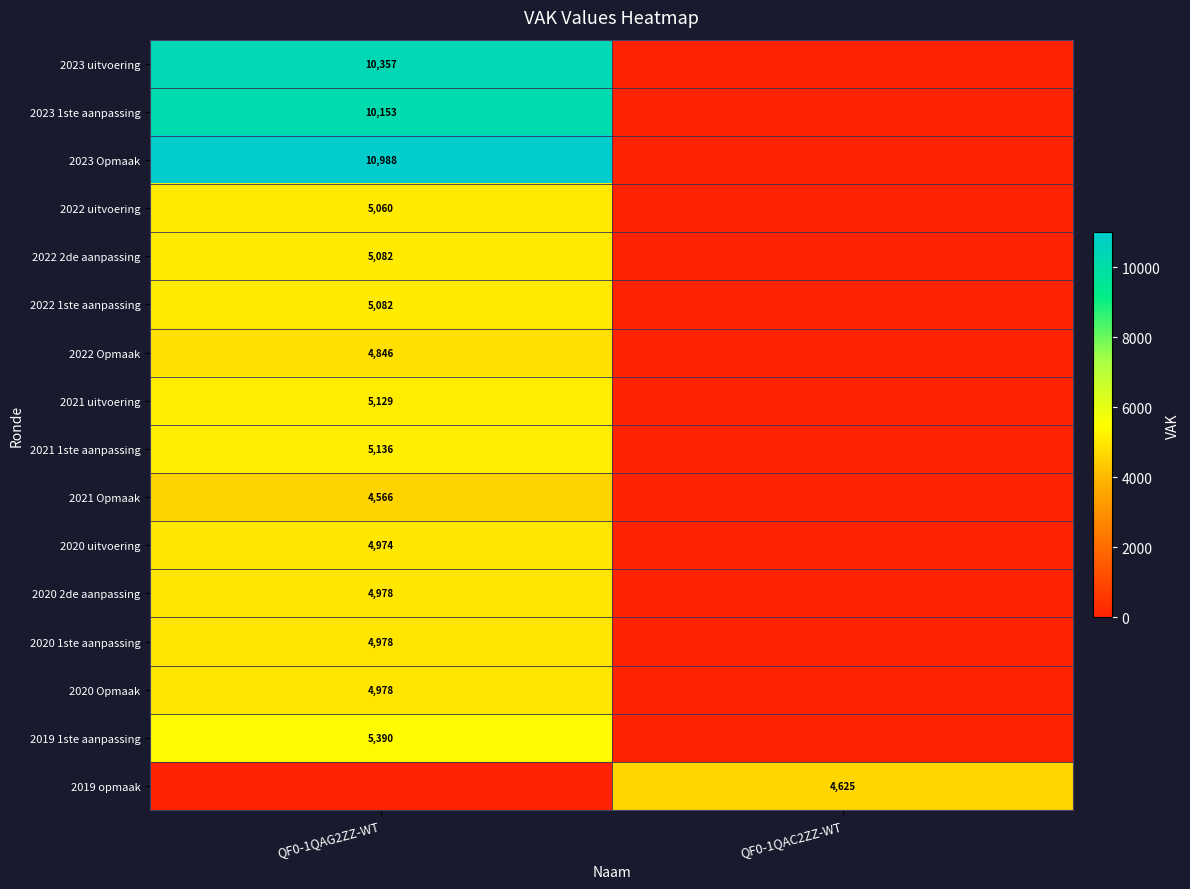

At how many categories does at least one series exceed 2477?

2